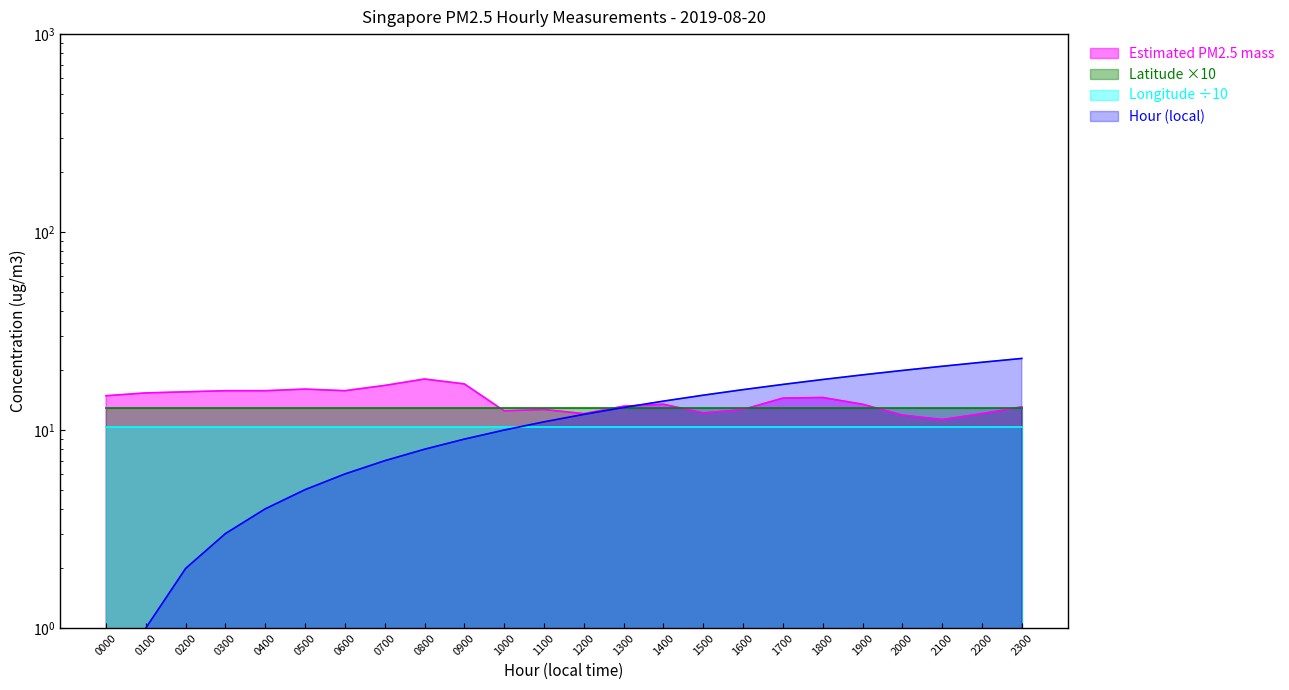

Between 0200 and 1600, which is larger?

0200